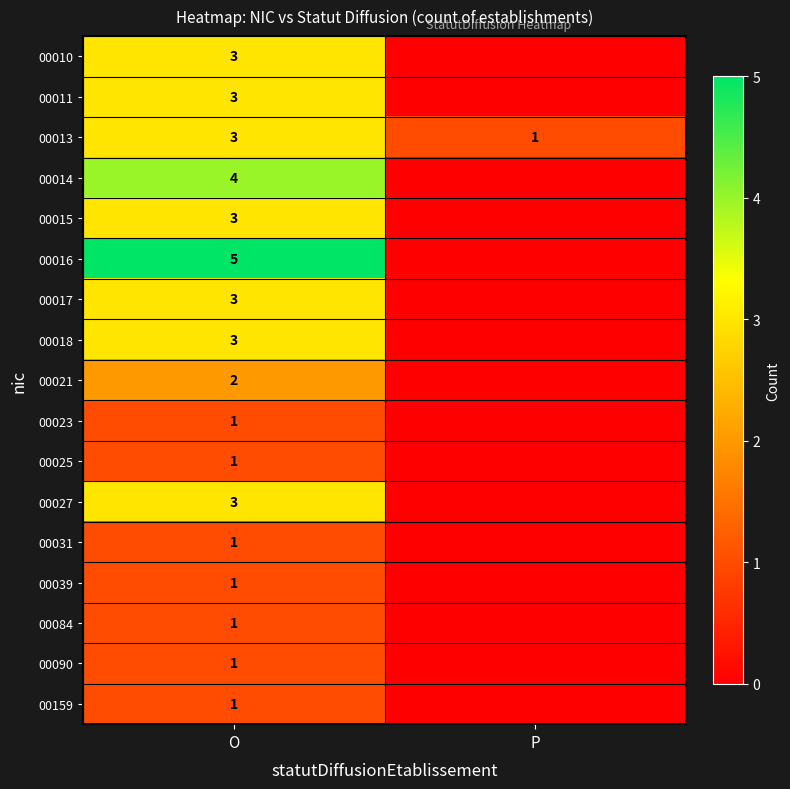

Is the value of 00016 at O greater than the value of 00010 at O?

Yes